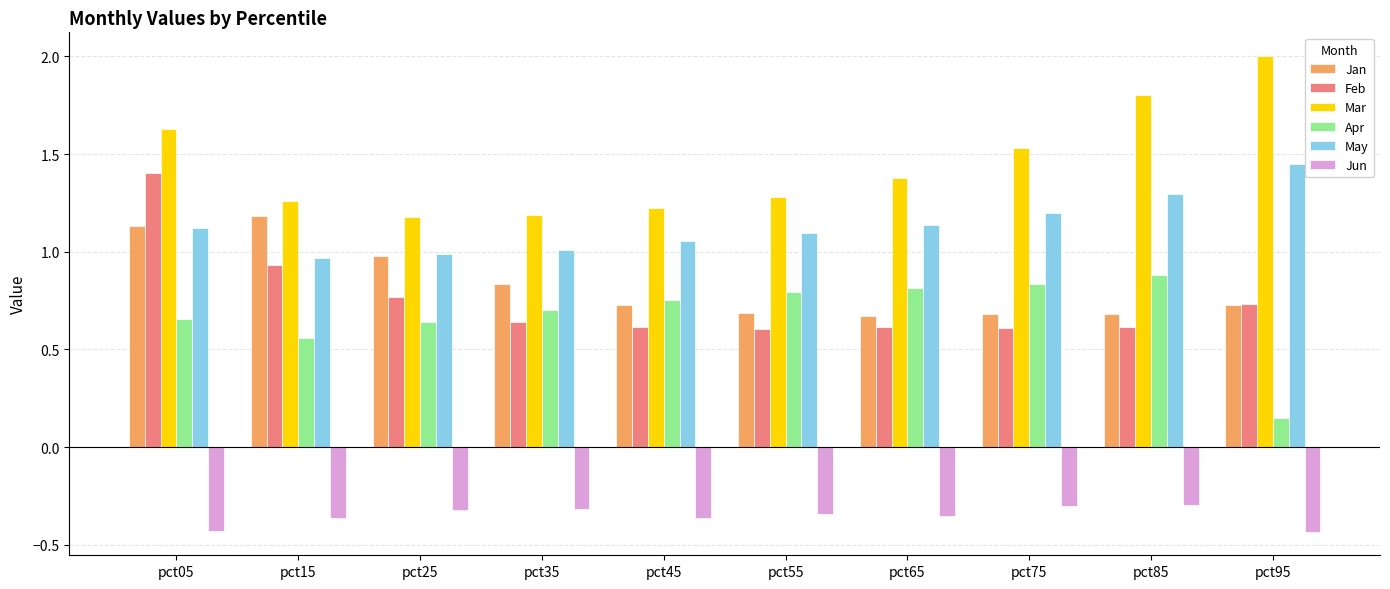

Which series has the largest total across all categories?

Mar